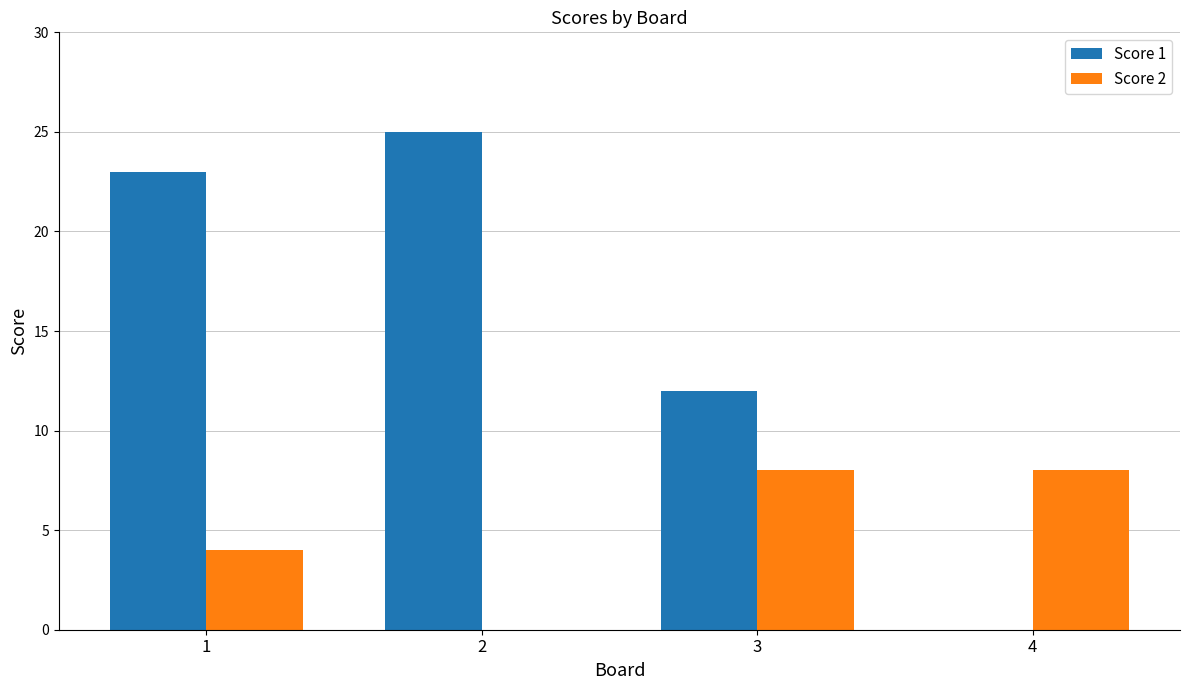

How many groups of bars are there?

4